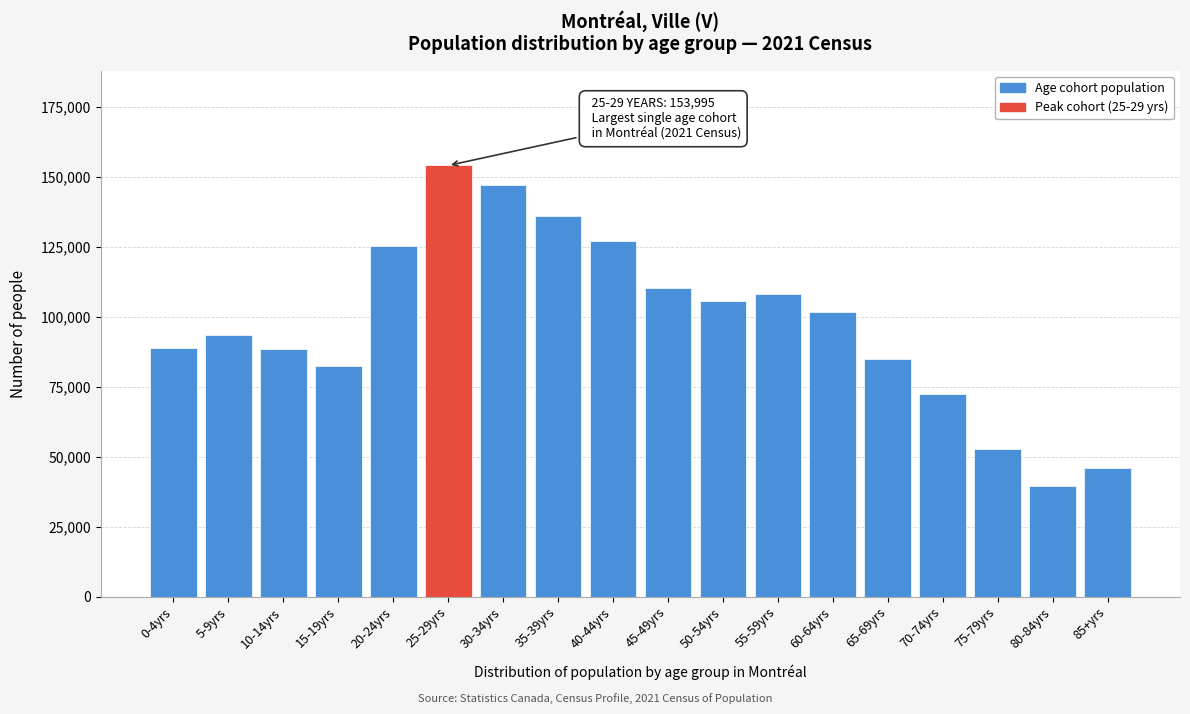

What is the difference between the maximum and minimum values?

114600